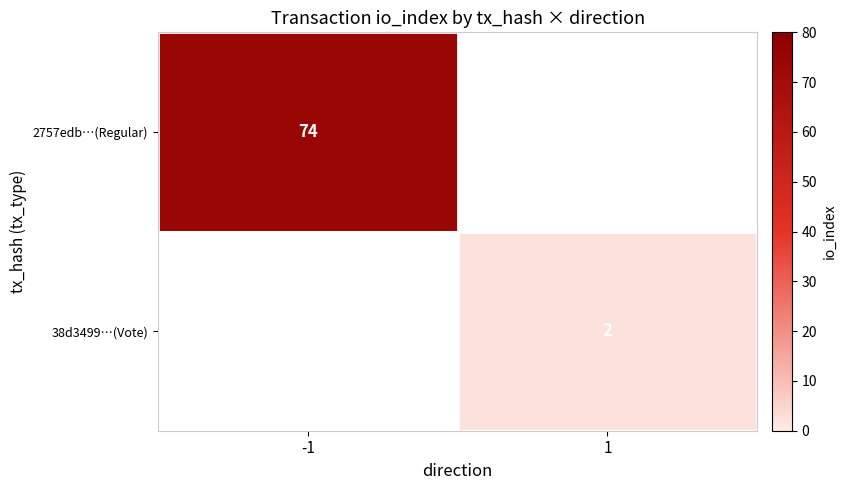

Between 1 and -1, which is larger?

-1